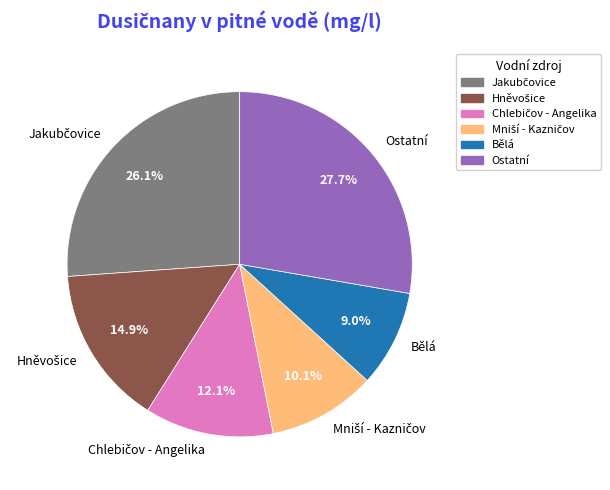

Is there any slice that represents more than half of the pie?

No